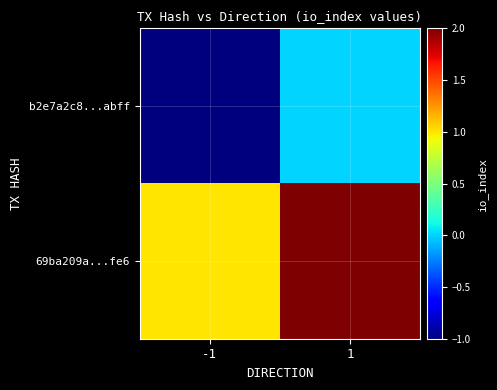

Reading left to right, what are all the values shown in this chart?

b2e7a2c8...abff: -1=-1	1=0
69ba209a...fe6: -1=1	1=2